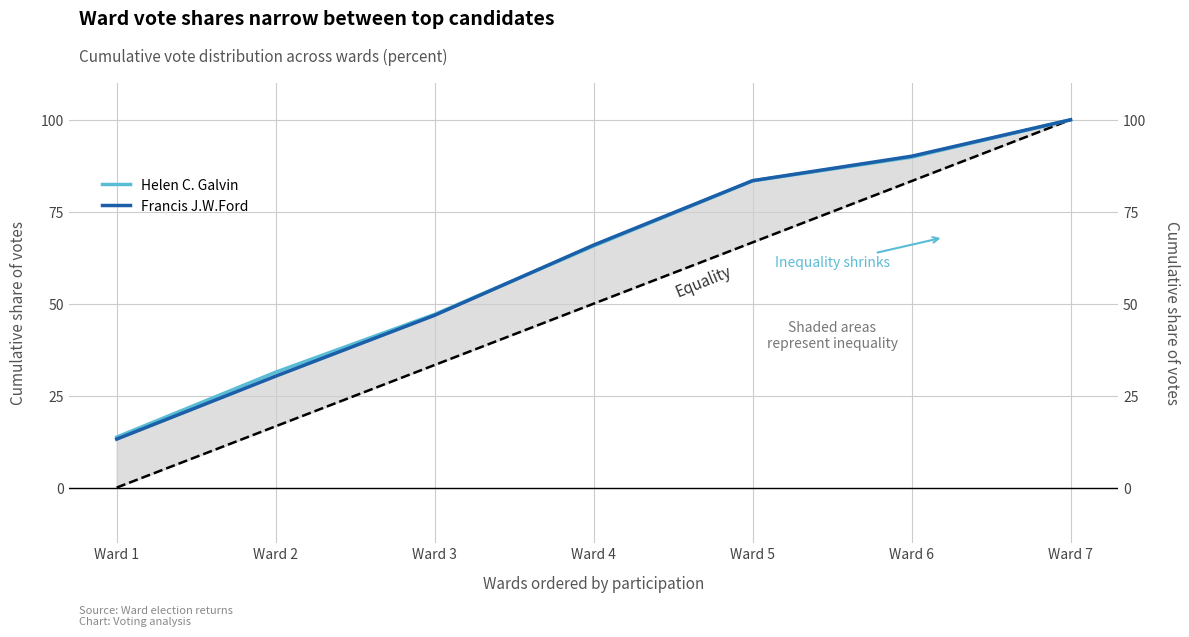

Between which two adjacent categories do Francis J.W.Ford and Helen C. Galvin first intersect?

Ward 3 and Ward 4